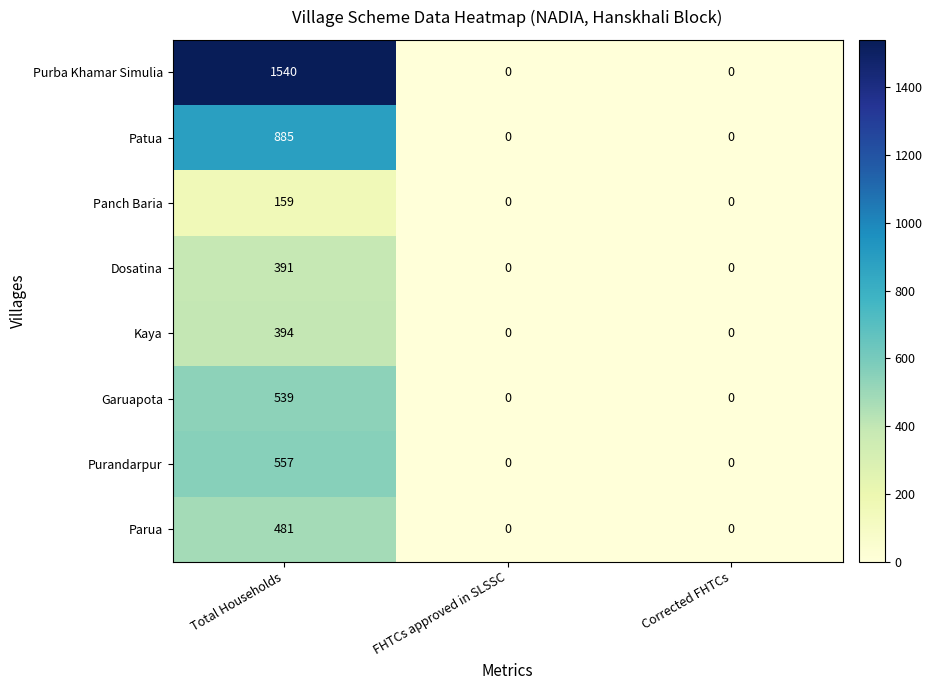

Which series has the largest total across all categories?

Purba Khamar Simulia